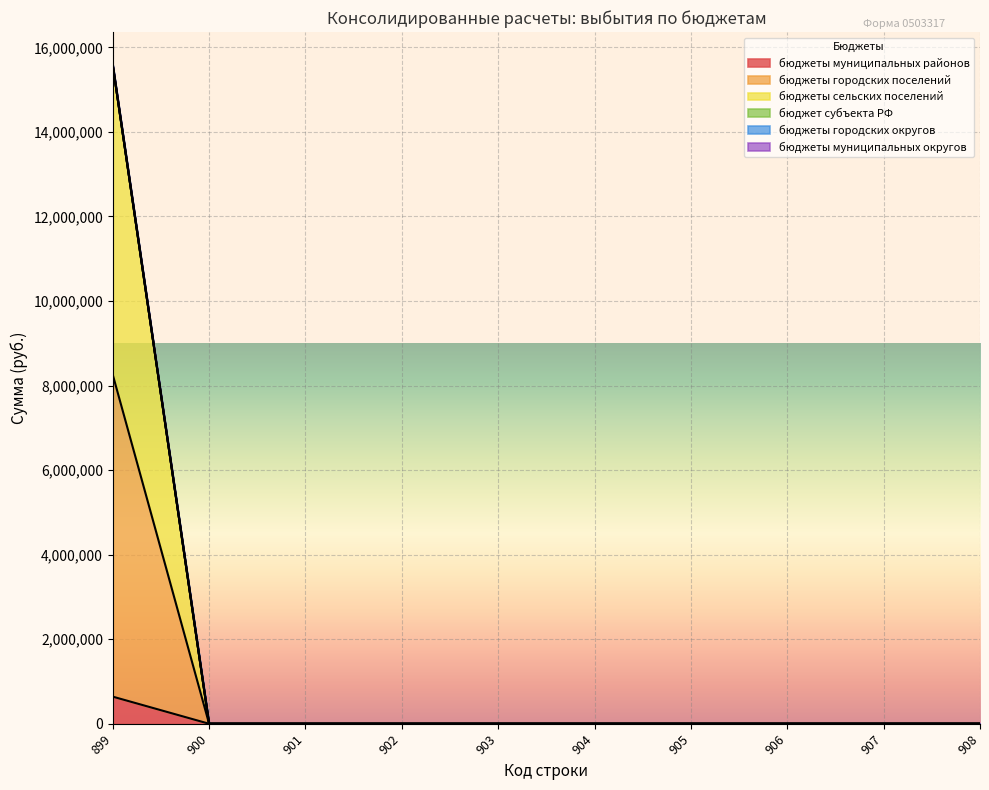

How many positive values does the бюджеты сельских поселений series have?

1